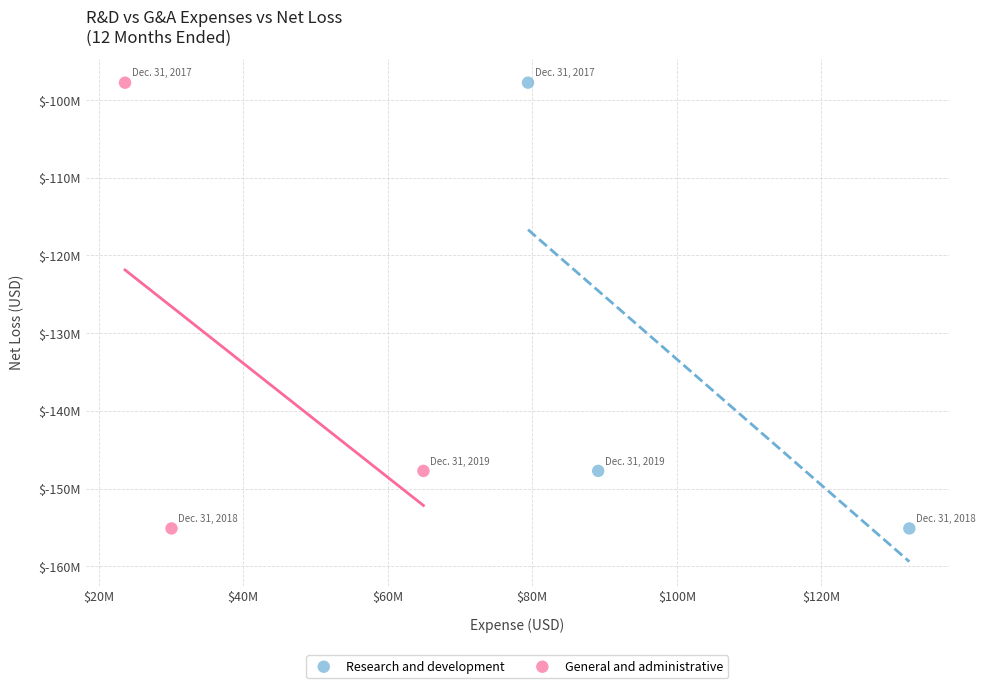

What are all the series names shown in the legend?

Research and development, General and administrative